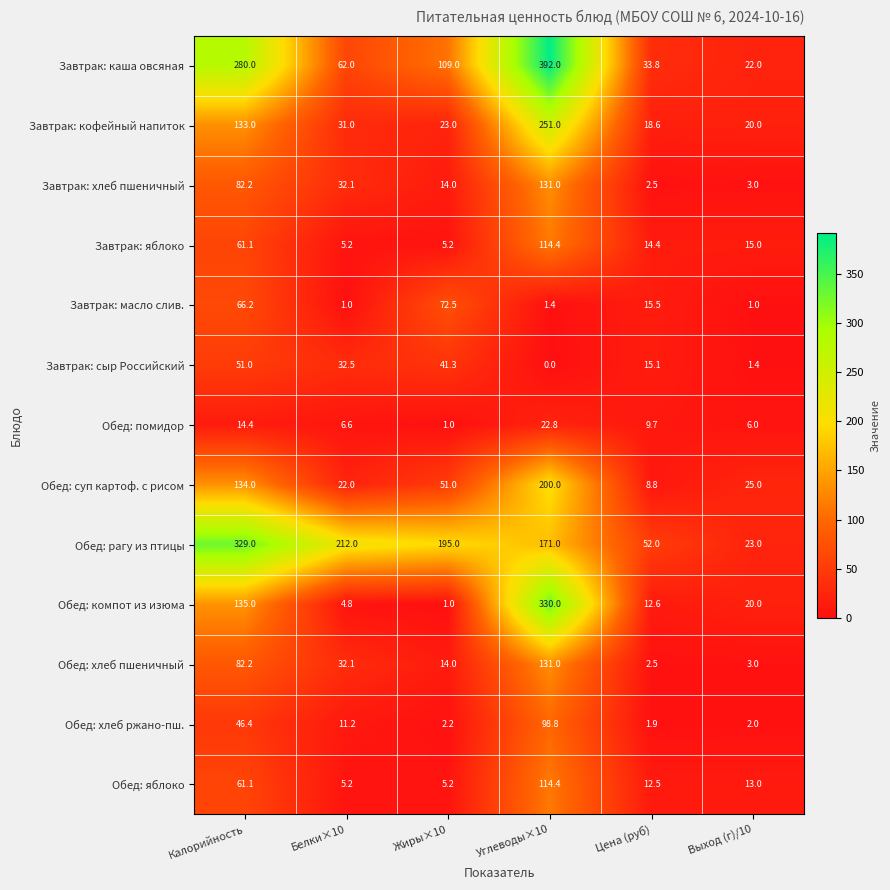

Rank the categories by Завтрак: сыр Российский value from highest to lowest.

Калорийность, Жиры×10, Белки×10, Цена (руб), Выход (г)/10, Углеводы×10